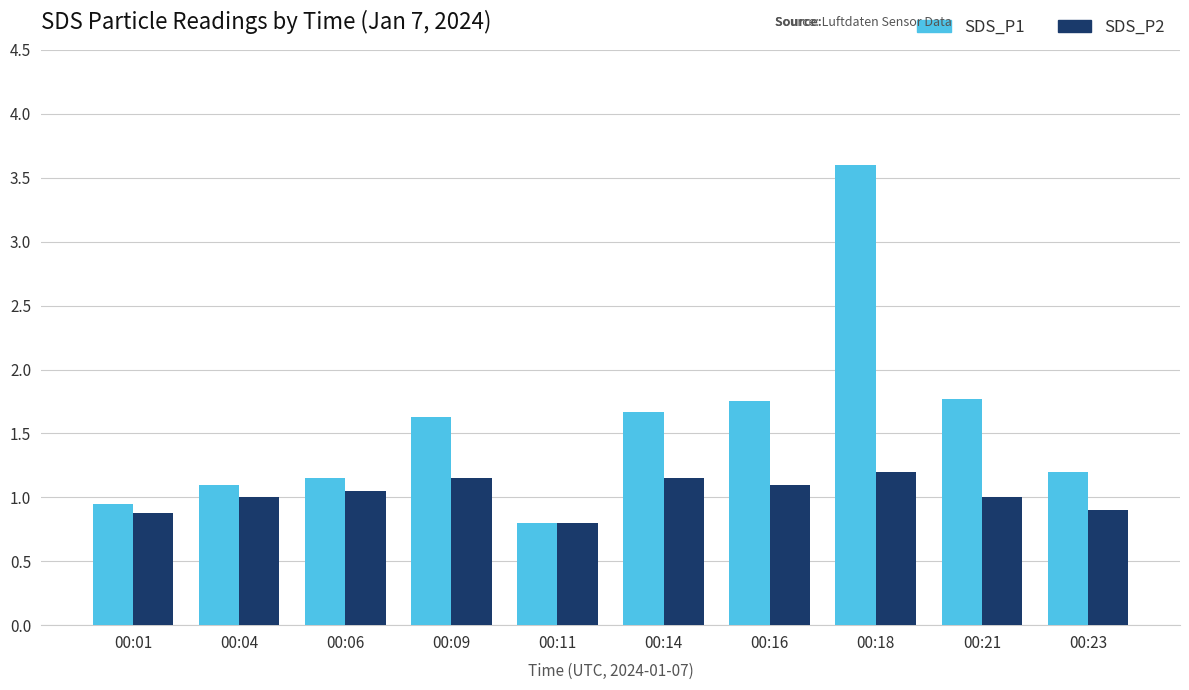

Is the value of SDS_P2 at 00:14 greater than the value of SDS_P1 at 00:11?

Yes